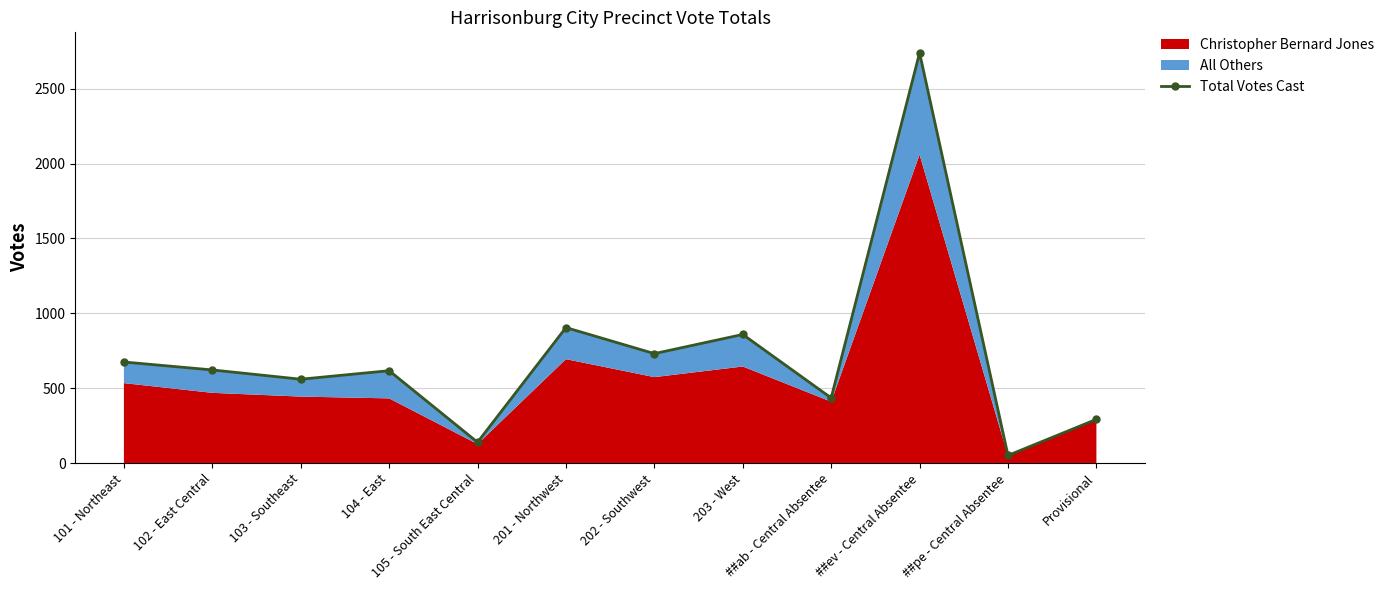

What is the ratio of the value at 202 - Southwest to the value at Provisional?

2.5